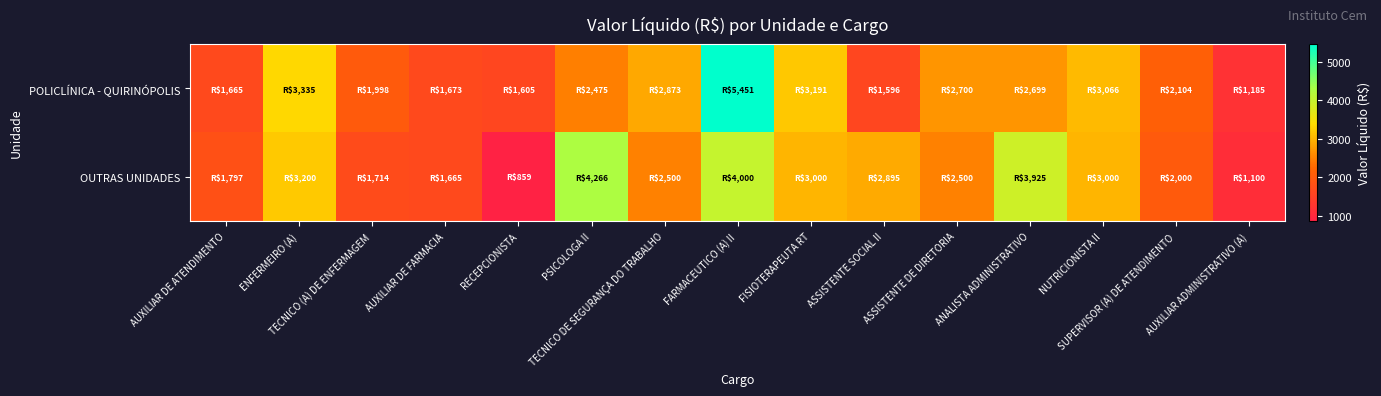

Reading left to right, list all the values displayed in this chart.

POLICLÍNICA - QUIRINÓPOLIS: AUXILIAR DE ATENDIMENTO=1665.5	ENFERMEIRO (A)=3334.7	TECNICO (A) DE ENFERMAGEM=1997.8	AUXILIAR DE FARMACIA=1673.0	RECEPCIONISTA=1605.4	PSICOLOGA II=2475.5	TECNICO DE SEGURANÇA DO TRABALHO=2872.5	FARMACEUTICO (A) II=5451.2	FISIOTERAPEUTA RT=3190.9	ASSISTENTE SOCIAL II=1595.6	ASSISTENTE DE DIRETORIA=2699.6	ANALISTA ADMINISTRATIVO=2699.2	NUTRICIONISTA II=3065.5	SUPERVISOR (A) DE ATENDIMENTO=2103.6	AUXILIAR ADMINISTRATIVO (A)=1184.6
OUTRAS UNIDADES: AUXILIAR DE ATENDIMENTO=1796.6	ENFERMEIRO (A)=3200.0	TECNICO (A) DE ENFERMAGEM=1714.4	AUXILIAR DE FARMACIA=1665.5	RECEPCIONISTA=859.3	PSICOLOGA II=4266.4	TECNICO DE SEGURANÇA DO TRABALHO=2500.0	FARMACEUTICO (A) II=4000.0	FISIOTERAPEUTA RT=3000.0	ASSISTENTE SOCIAL II=2894.7	ASSISTENTE DE DIRETORIA=2500.0	ANALISTA ADMINISTRATIVO=3924.5	NUTRICIONISTA II=3000.0	SUPERVISOR (A) DE ATENDIMENTO=2000.0	AUXILIAR ADMINISTRATIVO (A)=1100.0